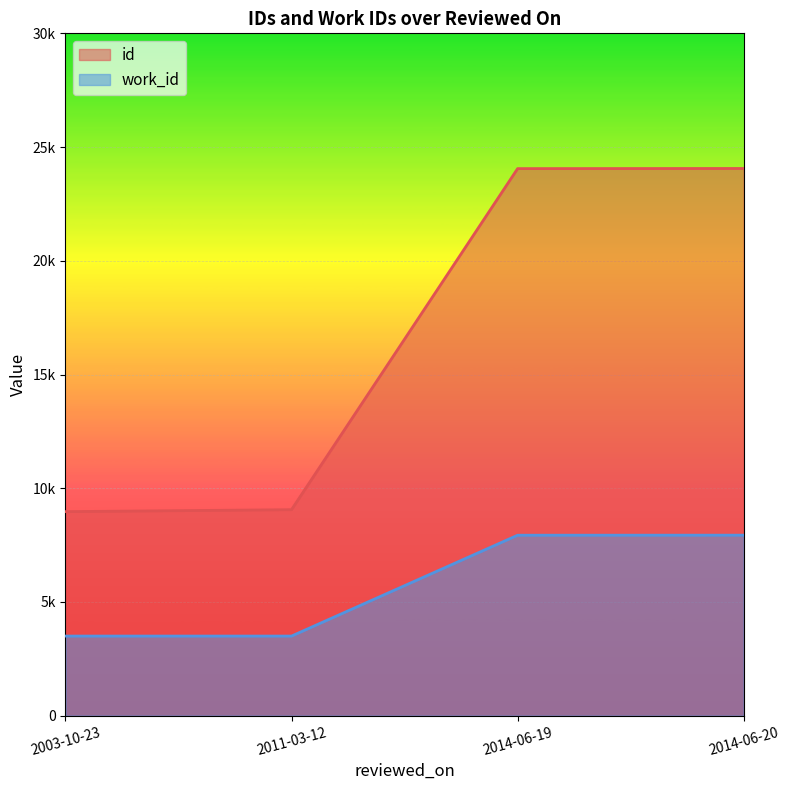

How many values in the work_id series are below 7936?

2